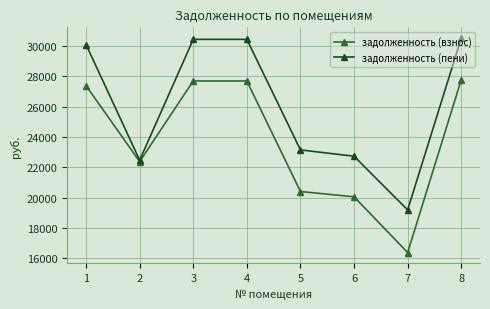

At which label does задолженность (пени) first exceed 30102?

1